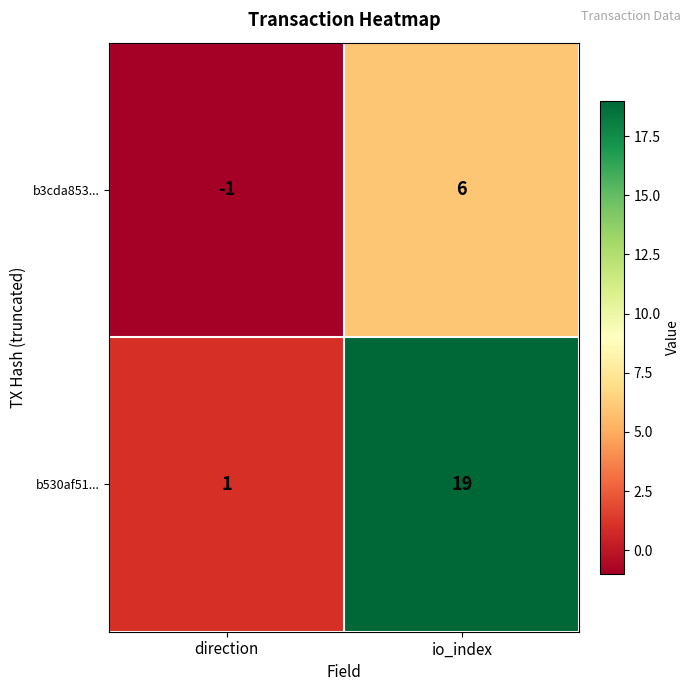

Reading right to left, what are all the values shown in this chart?

b3cda853...: io_index=6	direction=-1
b530af51...: io_index=19	direction=1